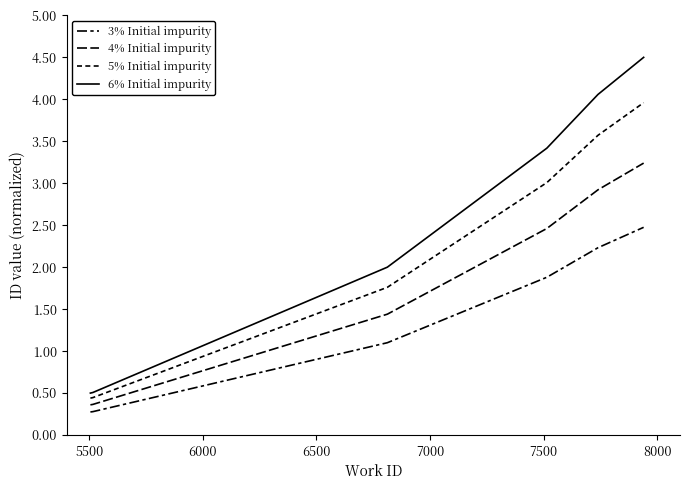

List the series in order of their peak value, highest first.

6% Initial impurity, 5% Initial impurity, 4% Initial impurity, 3% Initial impurity